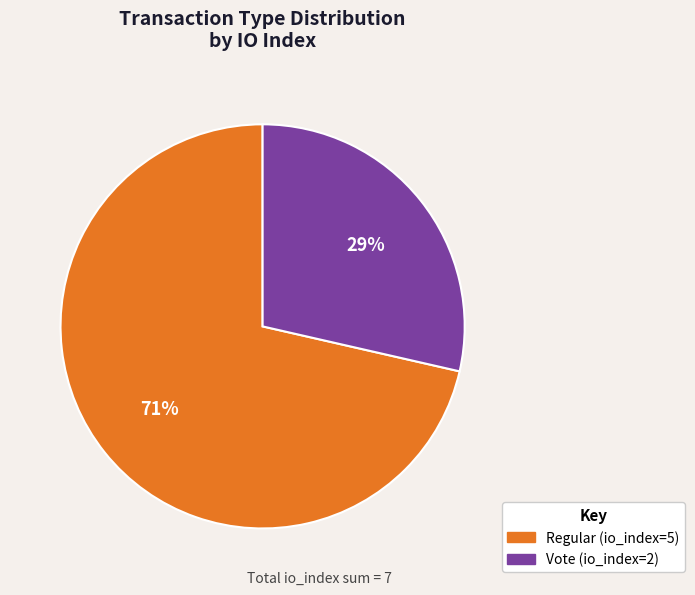

How many slices are in this pie chart?

2